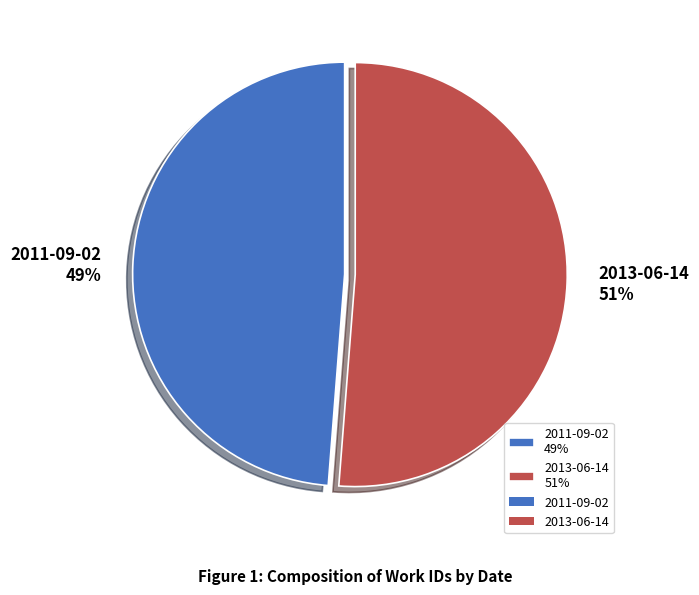

To the nearest percent, what is the combined percentage of 2011-09-02 and 2013-06-14?

100%